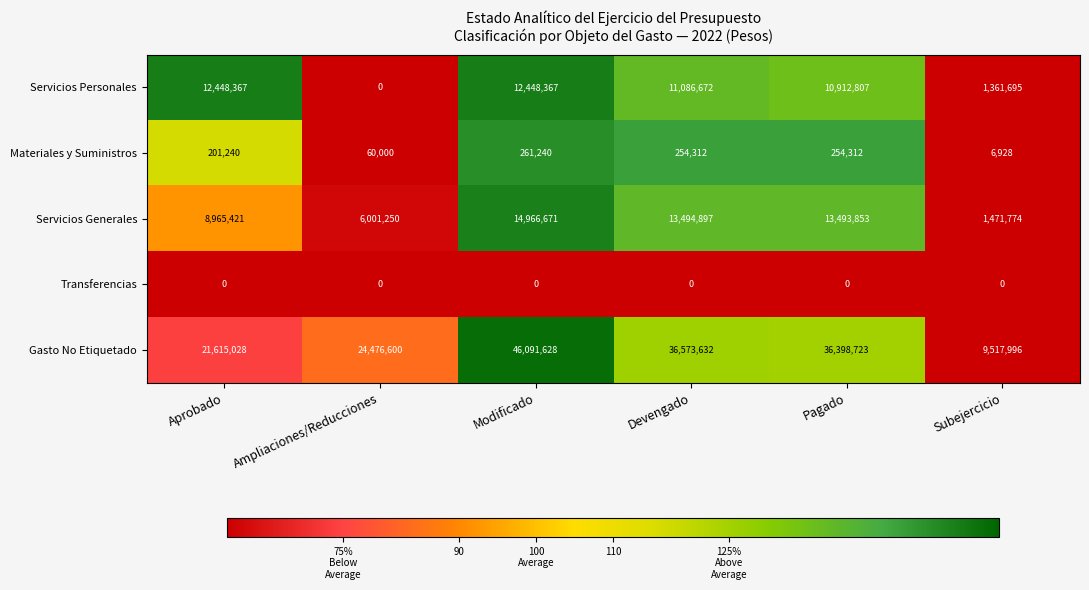

At how many categories does at least one series exceed 150?

6